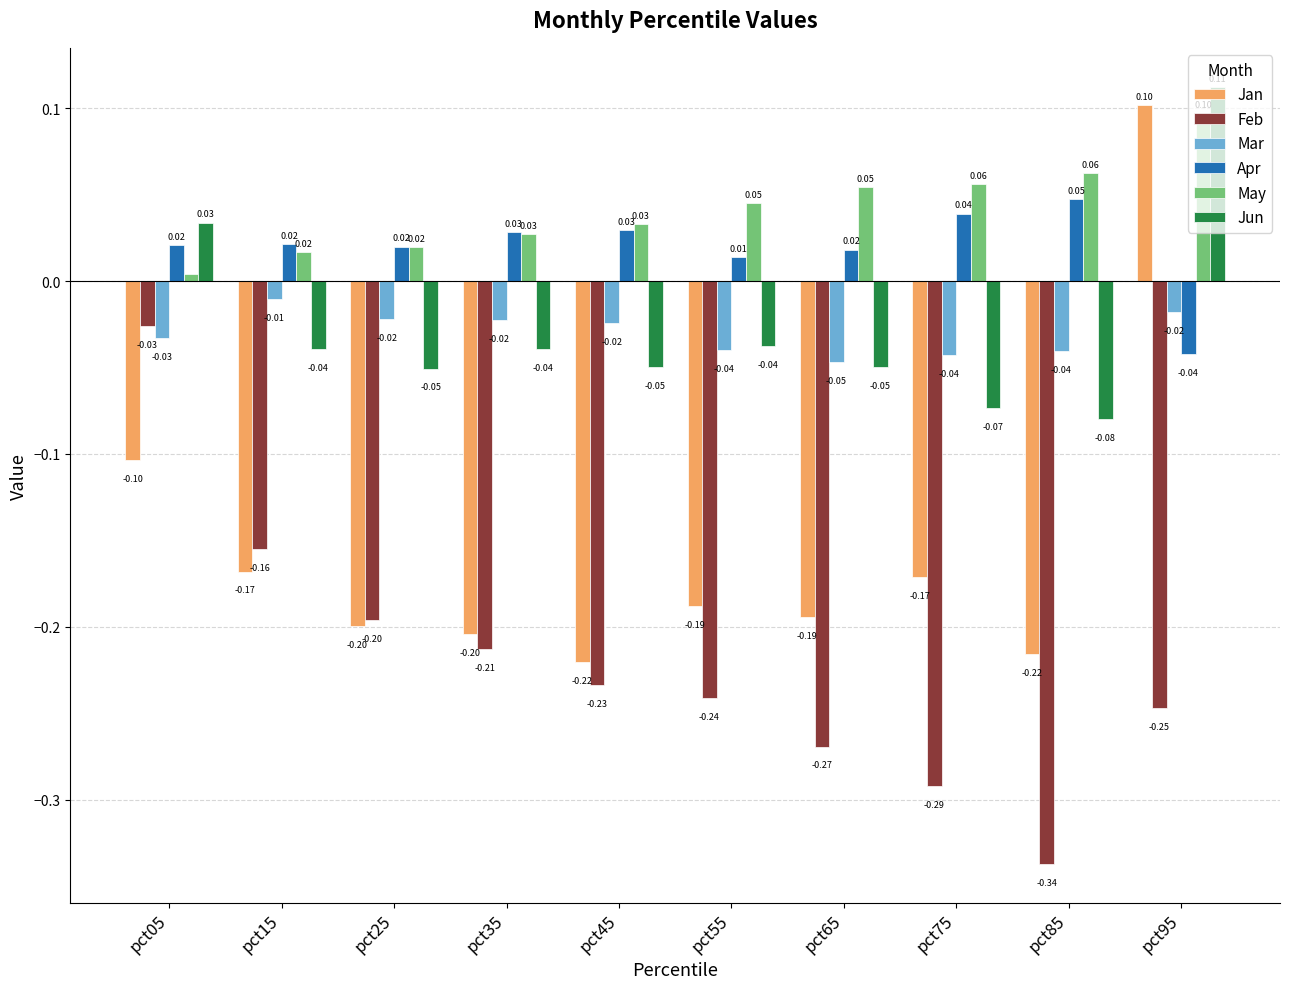

What is the sum of the Feb values at pct75 and pct15?

-0.4